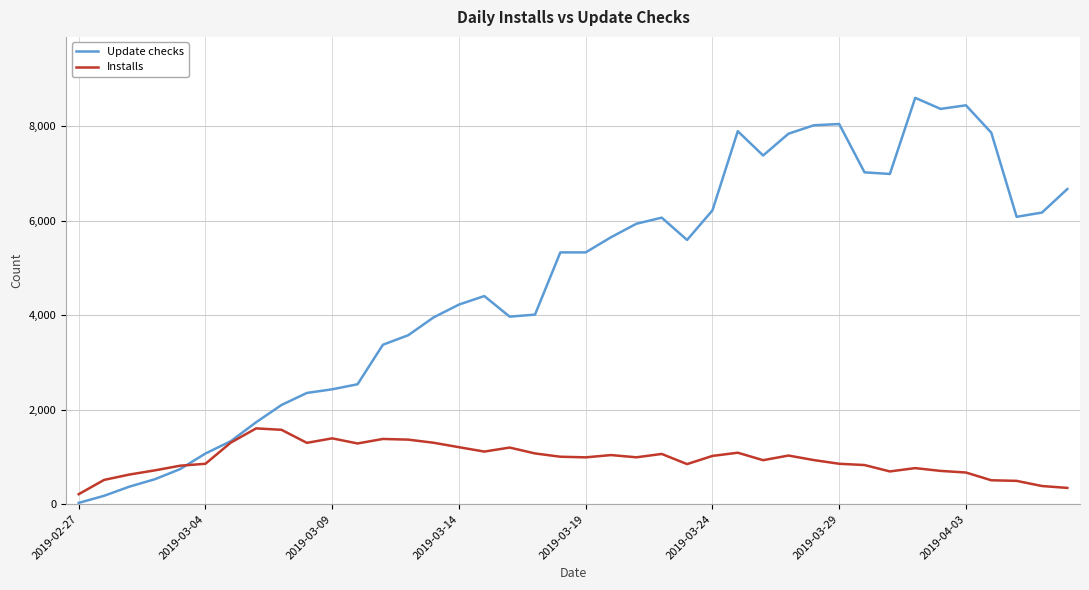

What is the maximum value shown in the chart?

8600